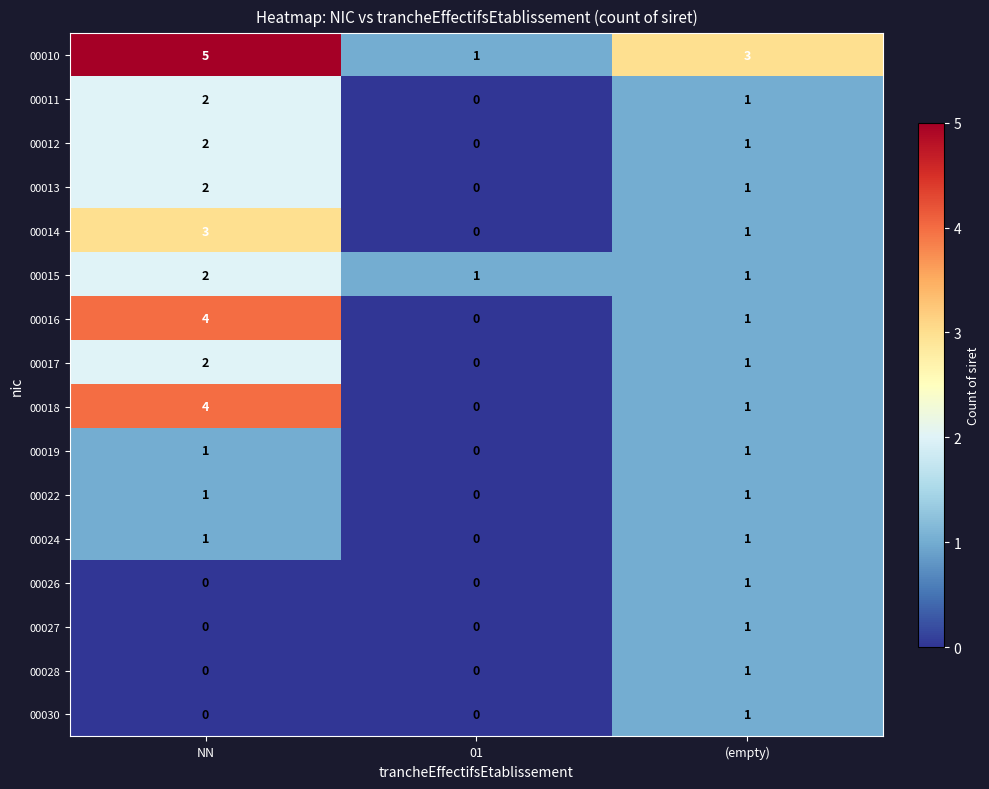

Which category has the highest value across all series?

NN